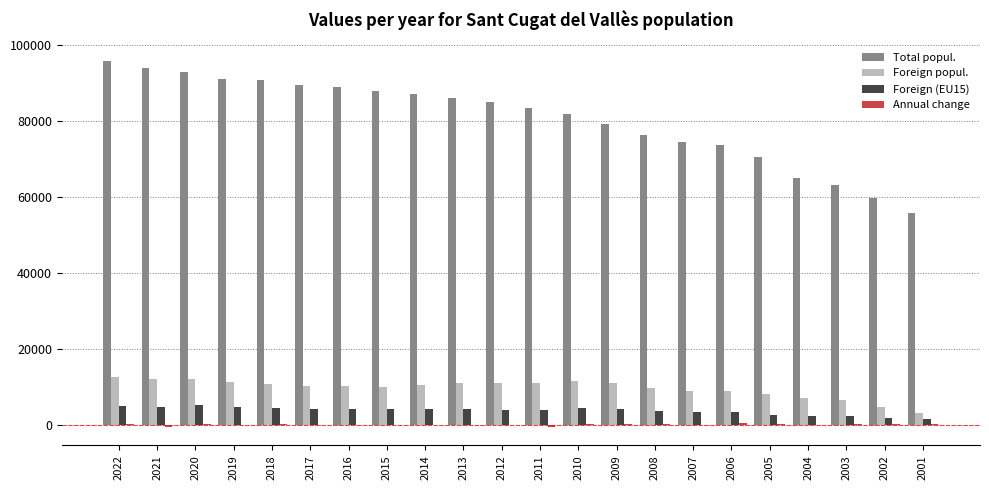

Between 2014 and 2009, which series saw the biggest shift?

Total popul.